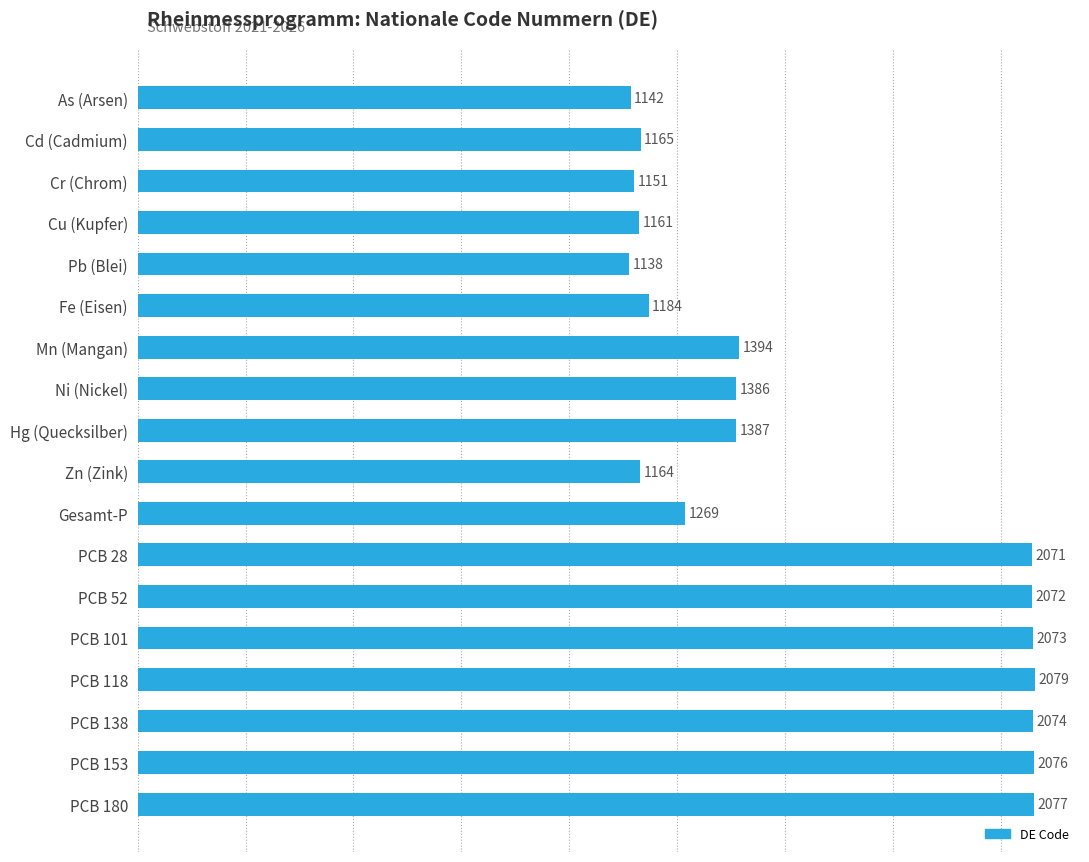

At which label is the value closest to 1608?

Mn (Mangan)